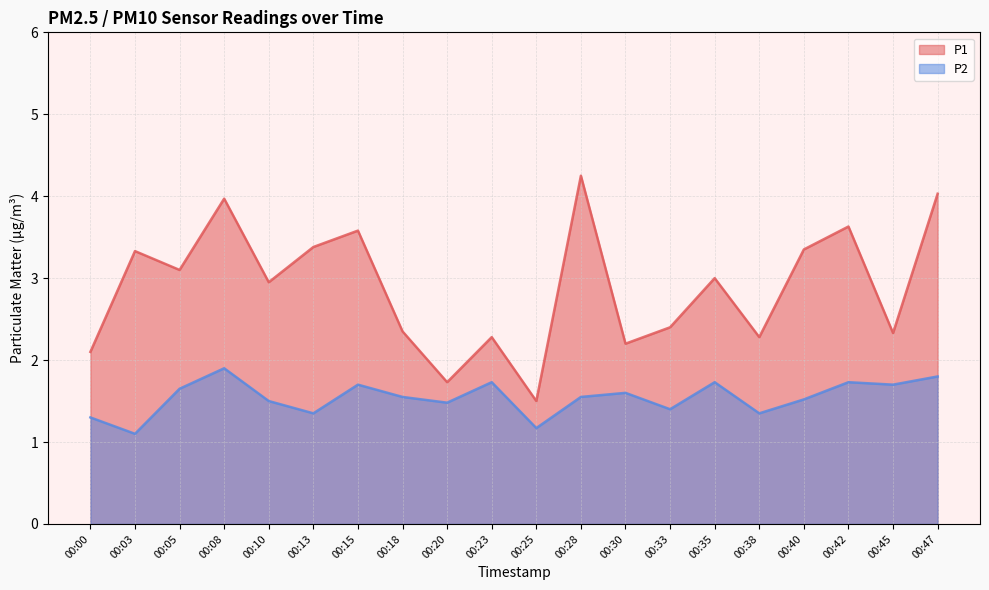

How many lines are shown in the chart?

2